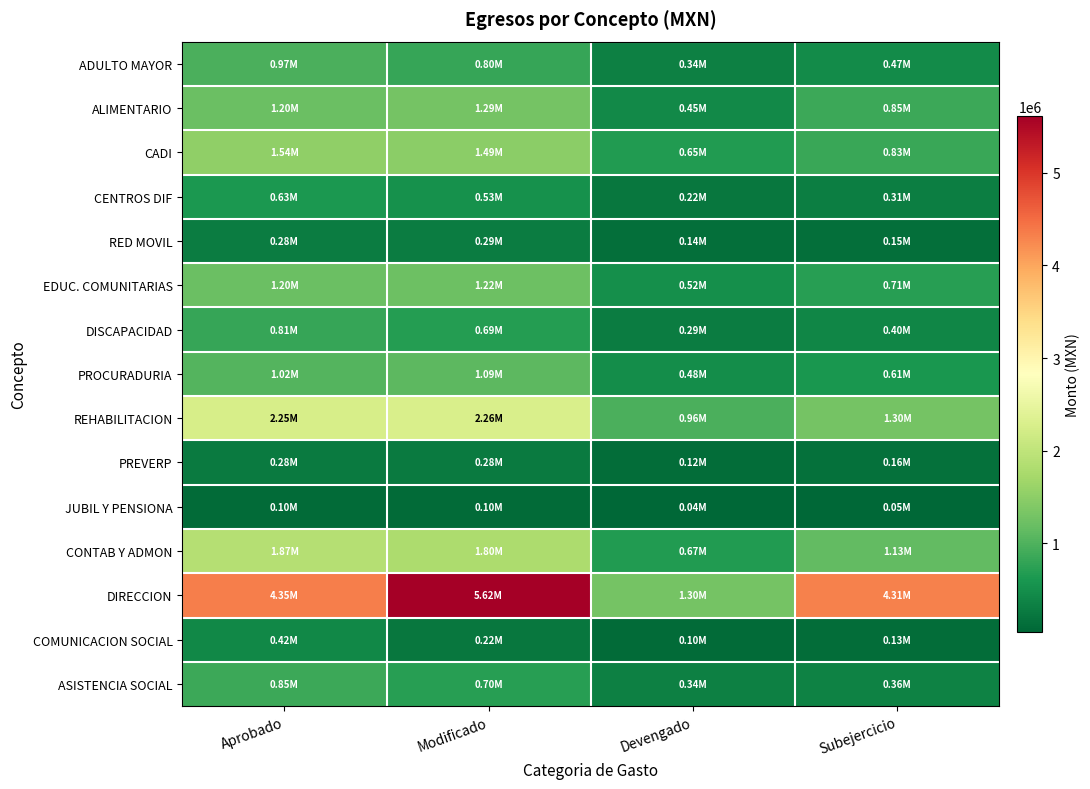

Reading right to left, list all the values displayed in this chart.

ADULTO MAYOR: Subejercicio=469262.8	Devengado=335672.8	Modificado=804935.6	Aprobado=973057.5
ALIMENTARIO: Subejercicio=849422.4	Devengado=445433.3	Modificado=1294855.8	Aprobado=1204799.6
CADI: Subejercicio=830850.3	Devengado=654646.0	Modificado=1485496.3	Aprobado=1535625.1
CENTROS DIF: Subejercicio=309143.3	Devengado=223600.1	Modificado=532743.4	Aprobado=628743.4
RED MOVIL: Subejercicio=150041.4	Devengado=136808.7	Modificado=286850.0	Aprobado=282850.0
EDUC. COMUNITARIAS: Subejercicio=709366.1	Devengado=515136.3	Modificado=1224502.4	Aprobado=1201043.1
DISCAPACIDAD: Subejercicio=401154.1	Devengado=288344.3	Modificado=689498.4	Aprobado=814552.8
PROCURADURIA: Subejercicio=606166.5	Devengado=484722.8	Modificado=1090889.3	Aprobado=1024889.3
REHABILITACION: Subejercicio=1301116.2	Devengado=963837.8	Modificado=2264954.0	Aprobado=2247228.5
PREVERP: Subejercicio=161278.8	Devengado=115512.9	Modificado=276791.7	Aprobado=276571.7
JUBIL Y PENSIONA: Subejercicio=53848.9	Devengado=42143.4	Modificado=95992.3	Aprobado=95992.3
CONTAB Y ADMON: Subejercicio=1133855.6	Devengado=668482.1	Modificado=1802337.7	Aprobado=1871301.2
DIRECCION: Subejercicio=4311325.2	Devengado=1304053.6	Modificado=5615378.9	Aprobado=4350361.3
COMUNICACION SOCIAL: Subejercicio=128898.4	Devengado=95635.9	Modificado=224534.4	Aprobado=419969.5
ASISTENCIA SOCIAL: Subejercicio=358538.3	Devengado=341664.8	Modificado=700203.1	Aprobado=853218.8